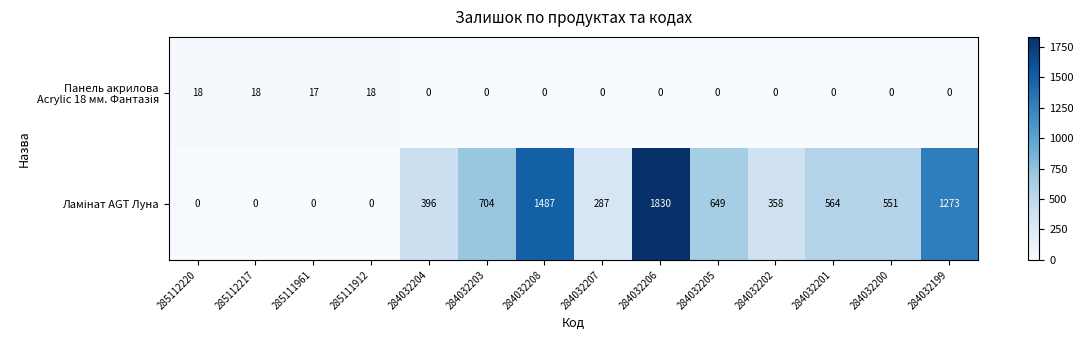

What is the difference between the highest and lowest values at 284032204?

396